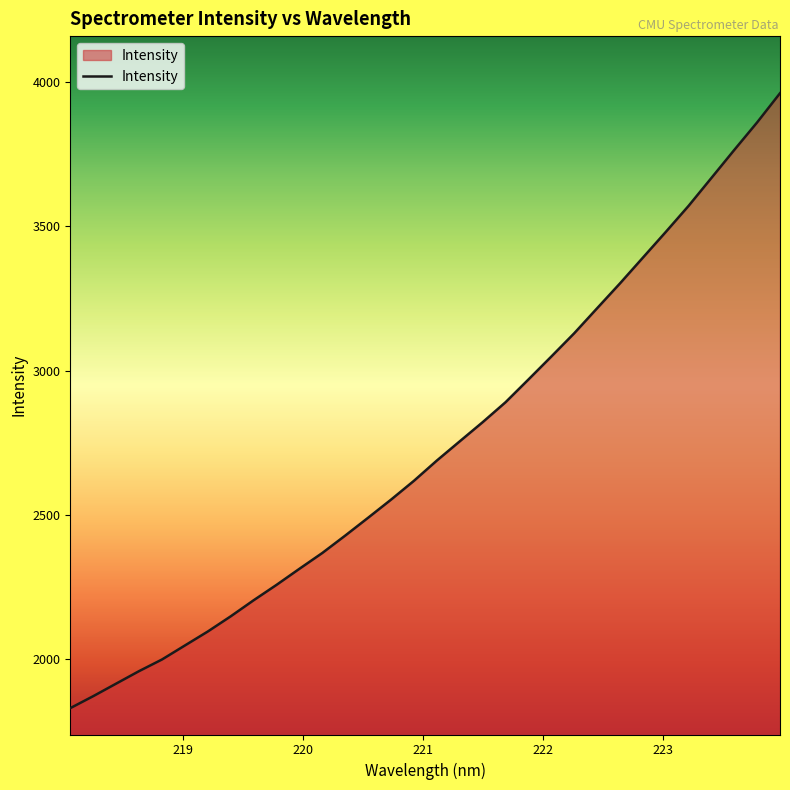

What is the smallest value displayed?

1828.8